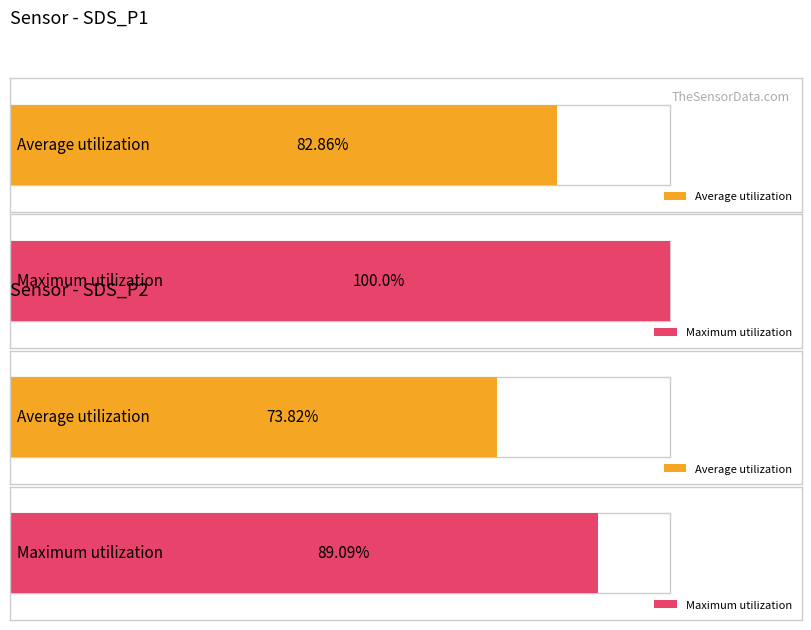

At Humidity, list the series in order from smallest to largest.

Average utilization, Maximum utilization